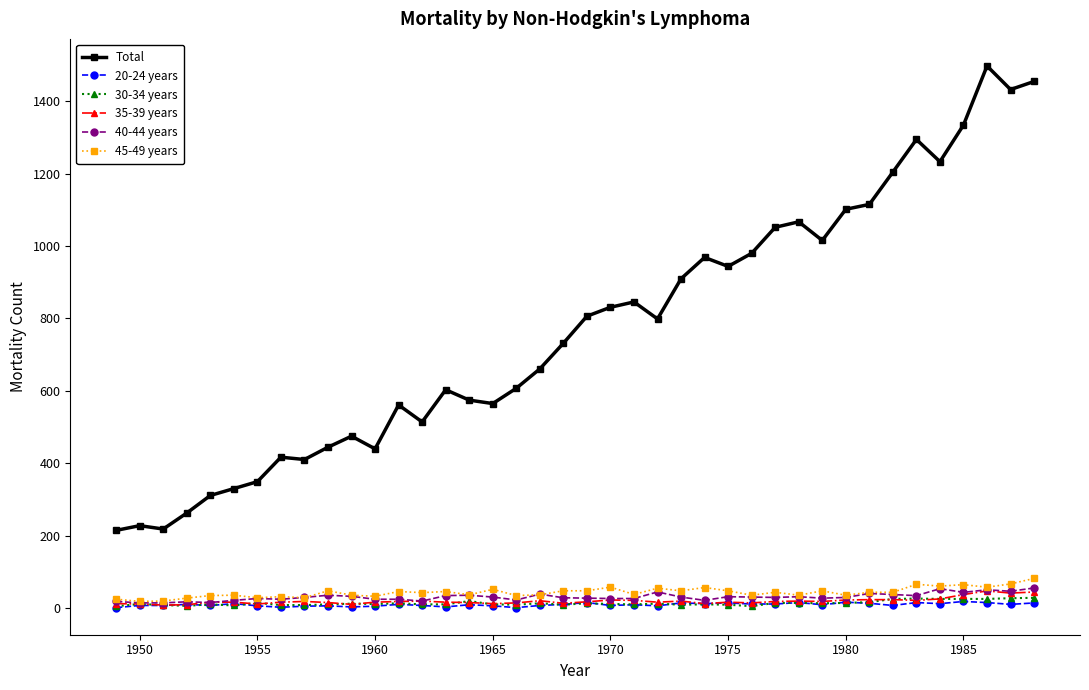

Count the number of categories in the chart.

40